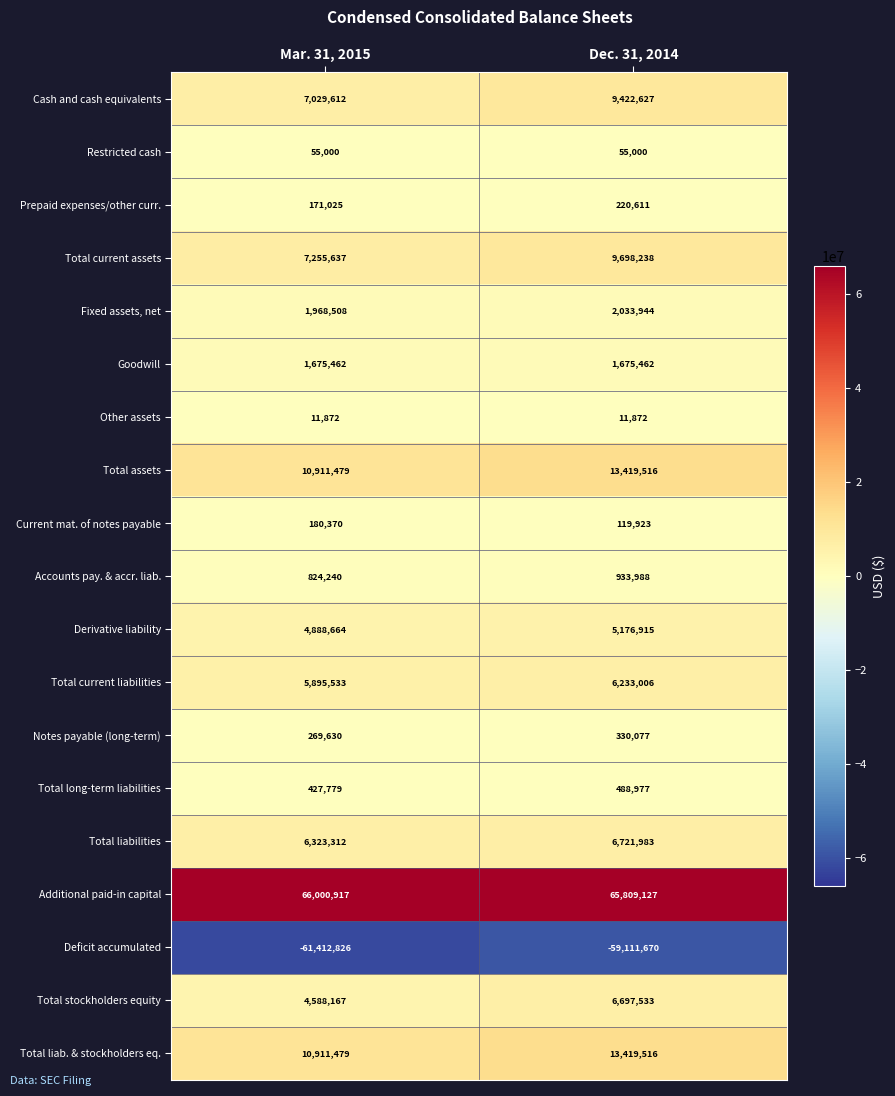

At which label is Accounts pay. & accr. liab. closest to 879114?

Mar. 31, 2015